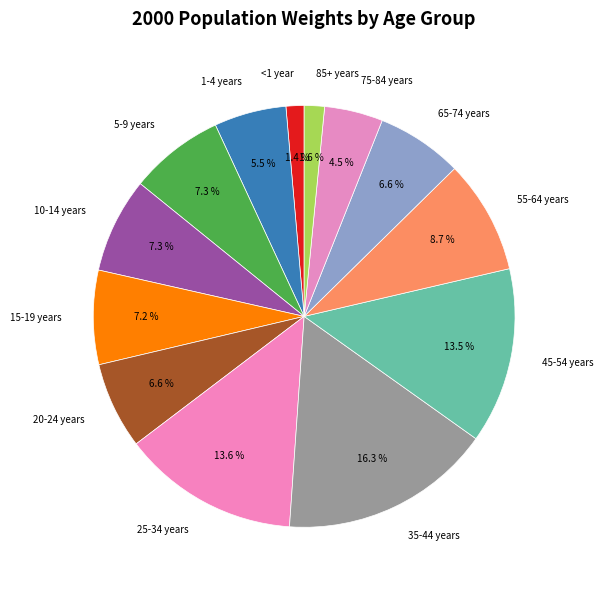

Combined, what portion of the pie is 65-74 years and 25-34 years?

20.2%